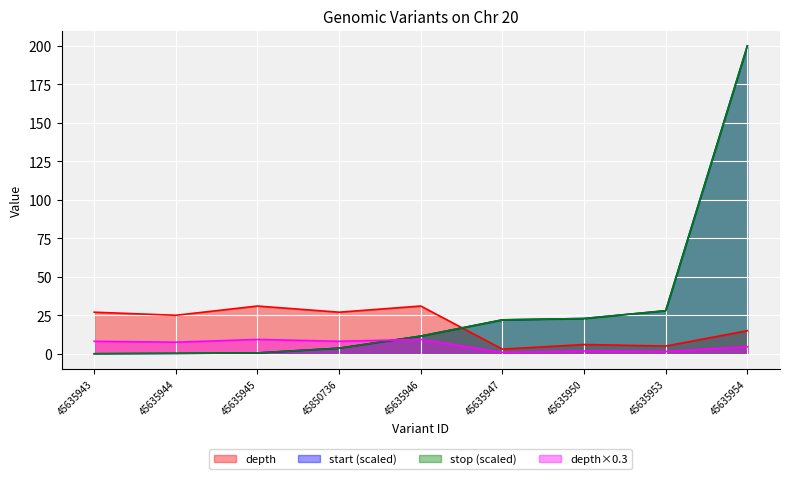

How many intersections are there between start and depth?

1